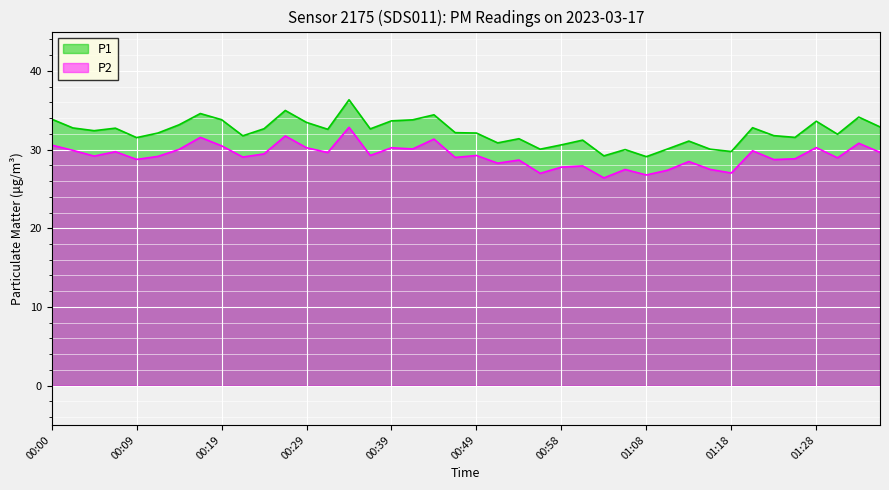

Is it true that P2 equals 28.5 at 01:13?

True